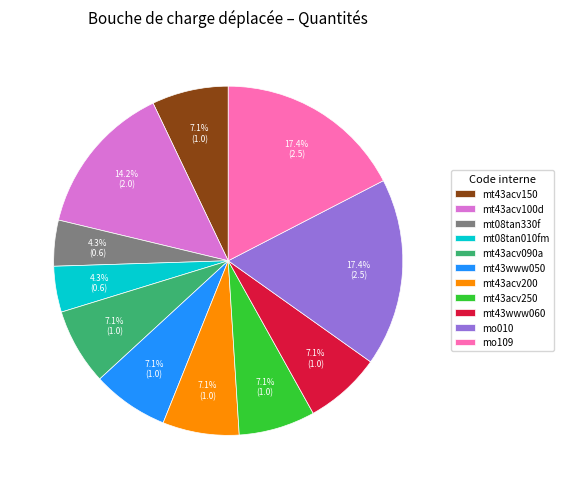

Does mt08tan010fm account for over 50% of the chart?

No